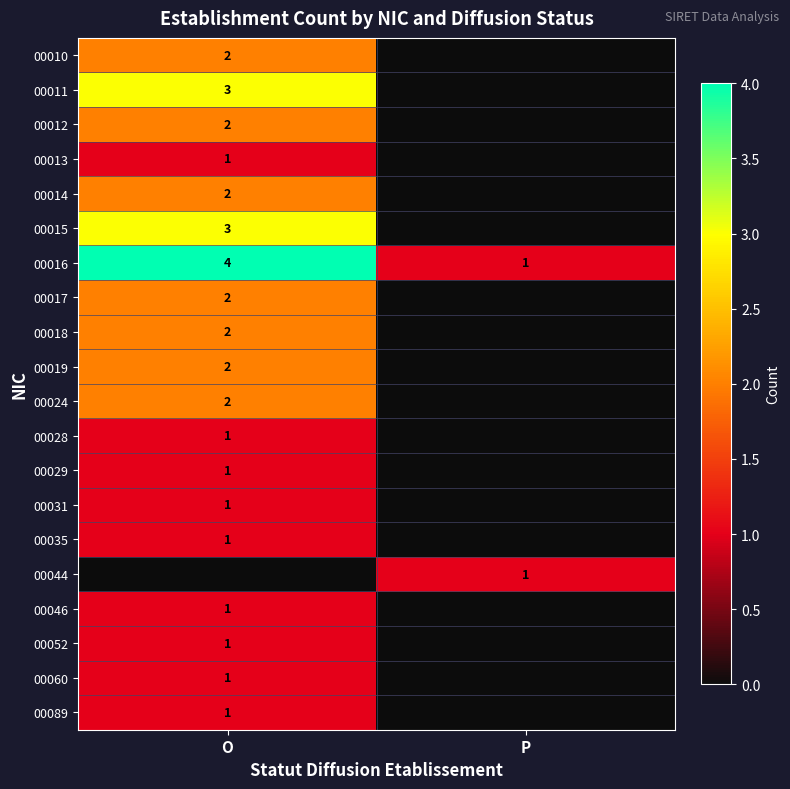

Is it true that 00017 equals 0 at O?

False